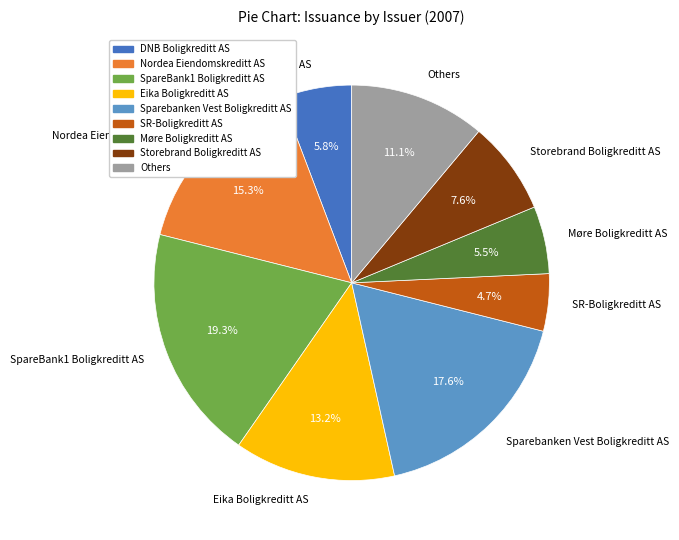

Does any single category account for the majority?

No